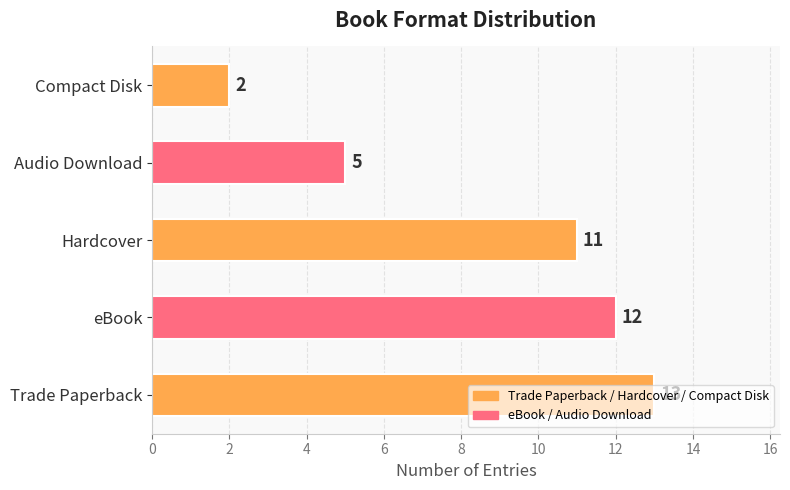

At which label is the value closest to 7?

Audio Download